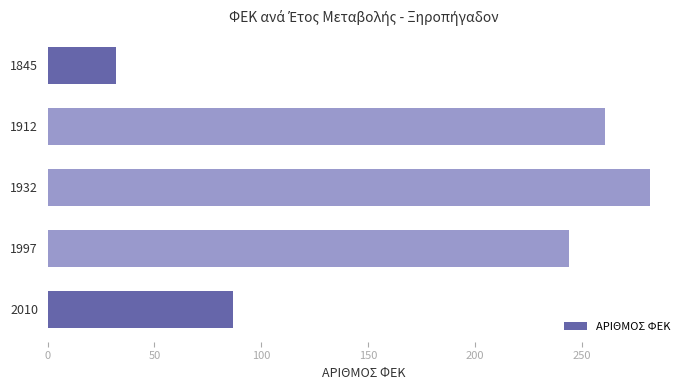

List the labels in order of value, largest first.

1932, 1912, 1997, 2010, 1845